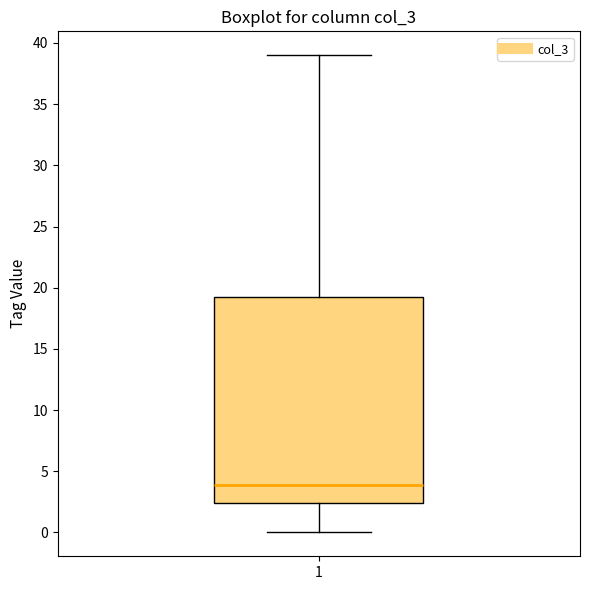

Transcribe this box plot: give where the median line is, the range the box spans, and where the two whiskers end, as read against the y-axis. The values are not printed on the chart, so give them approximately, as read against the axis.

median 4.0, box 2.5 to 19.5, whiskers 0.0 to 39.0